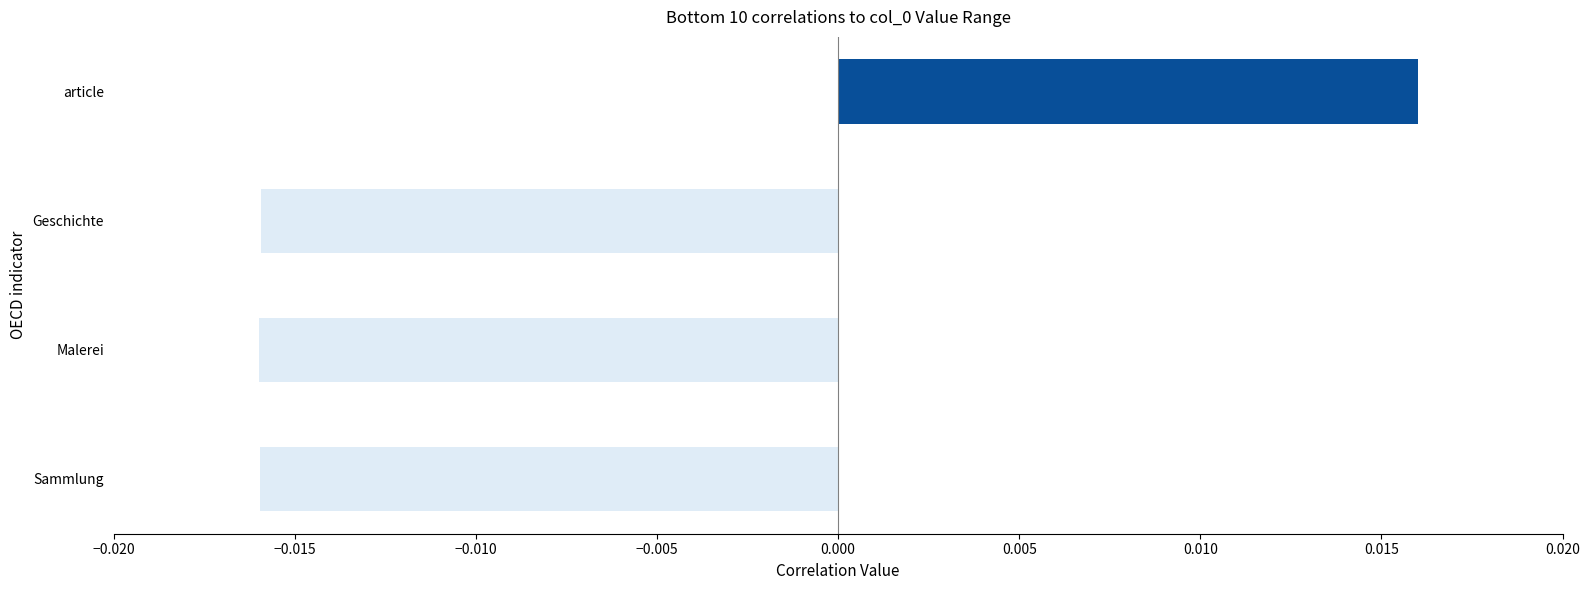

Which has a higher value, article or Sammlung?

article